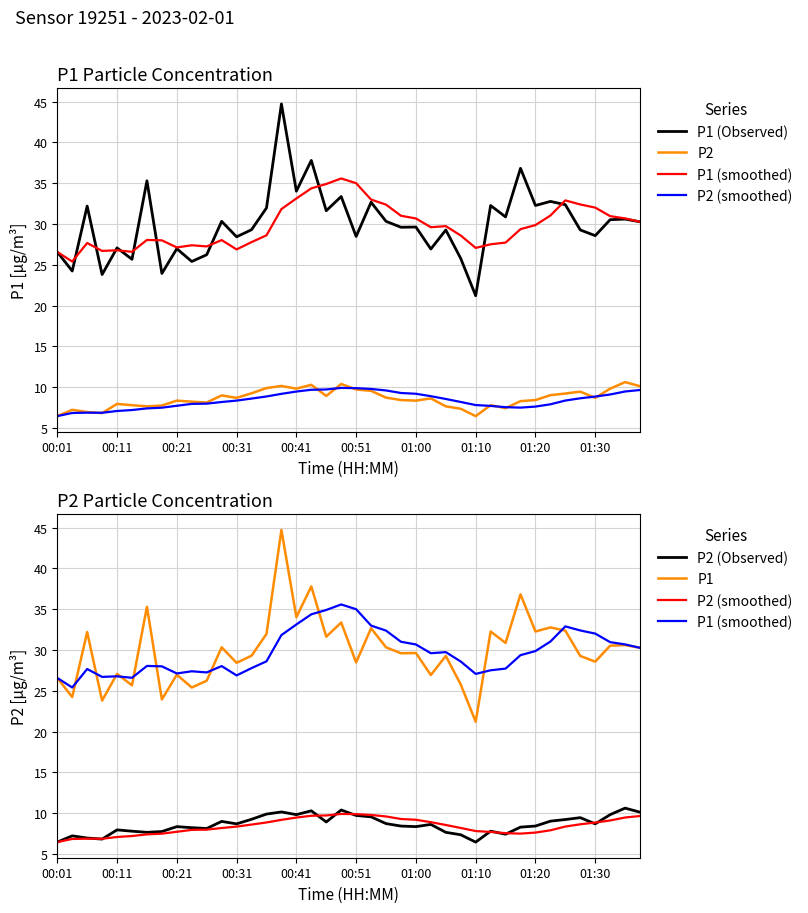

At which category does the chart reach its peak across all series?

15